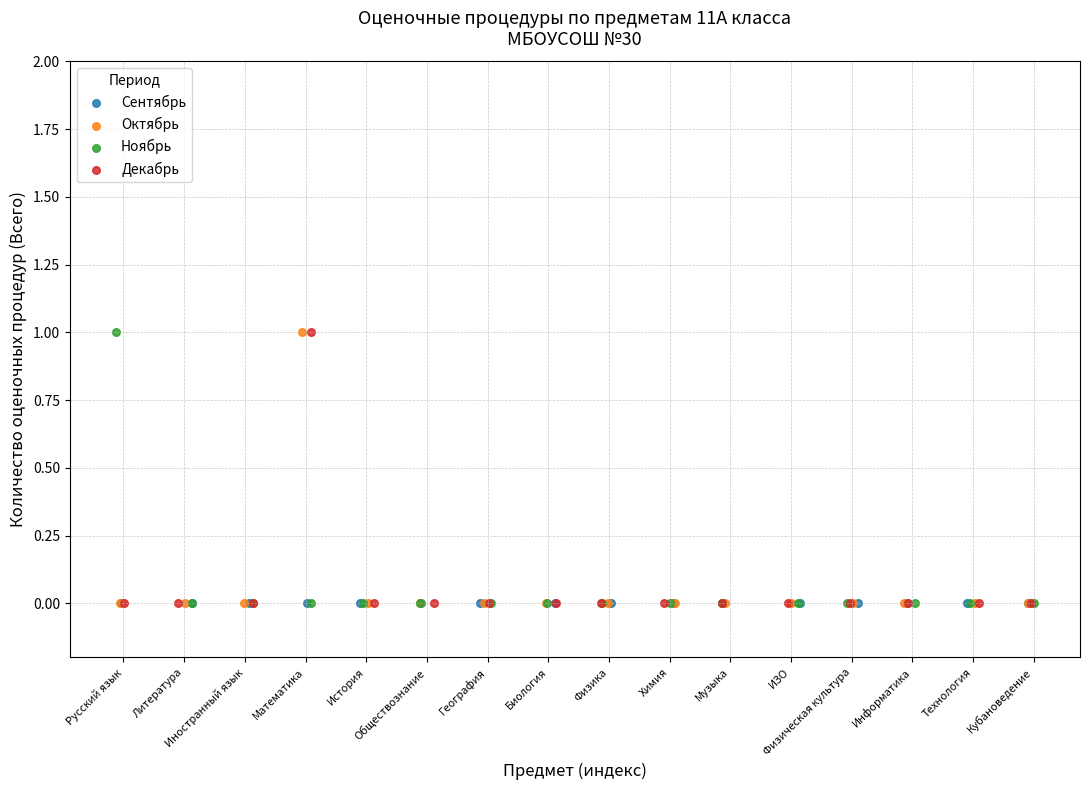

What are all the series names shown in the legend?

Сентябрь, Октябрь, Ноябрь, Декабрь